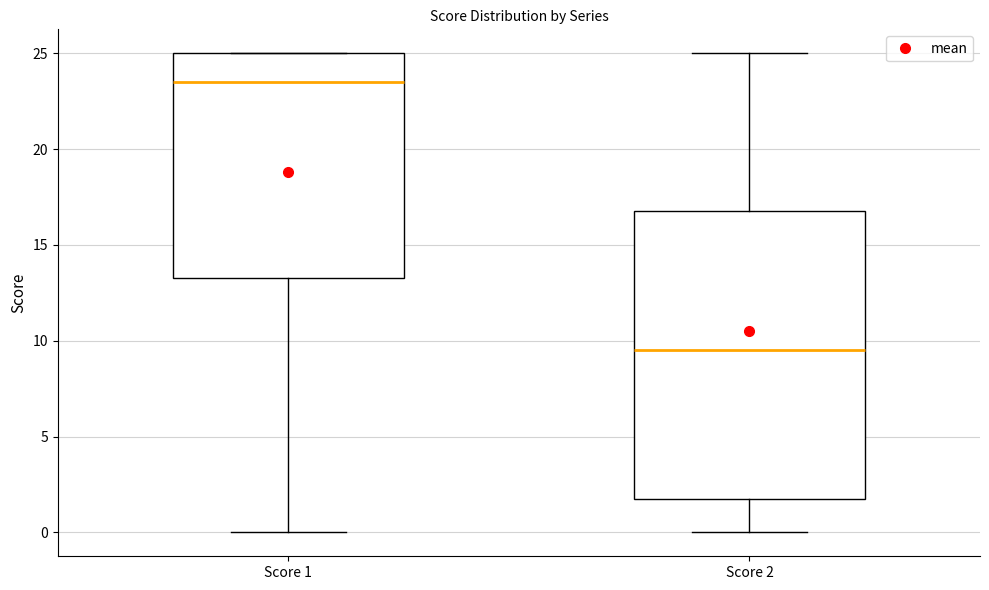

Which box's median line is the lowest?

Score 2